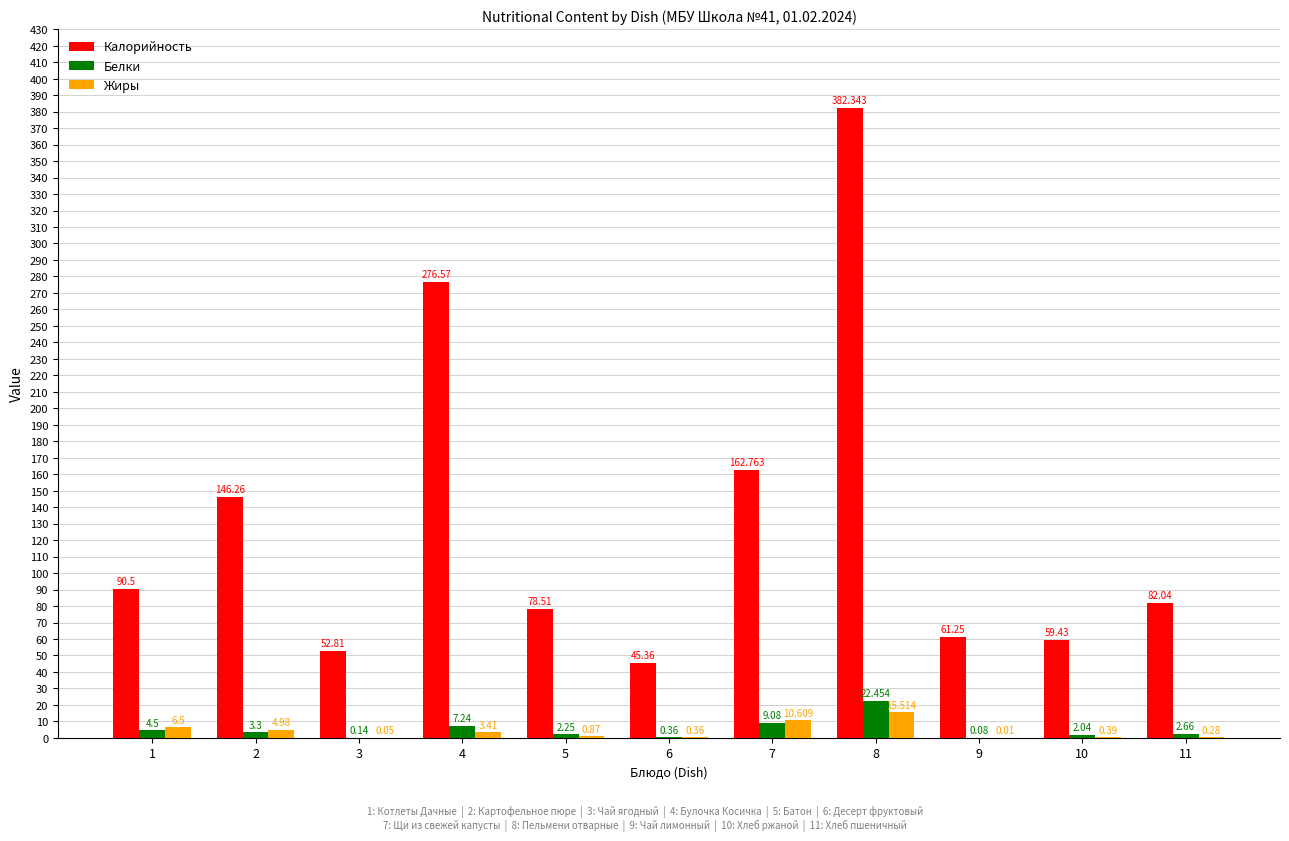

What are all the series names shown in the legend?

Калорийность, Белки, Жиры